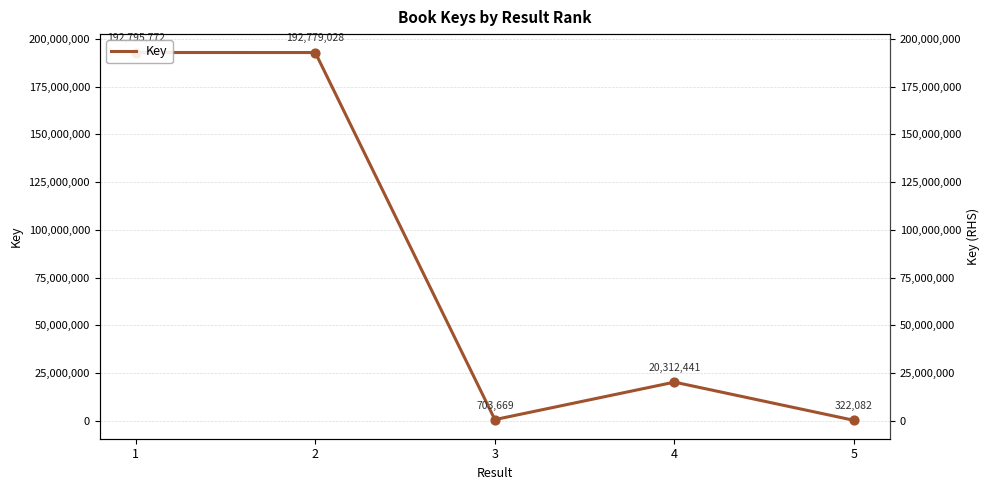

Which has a higher value, 4 or 2?

2